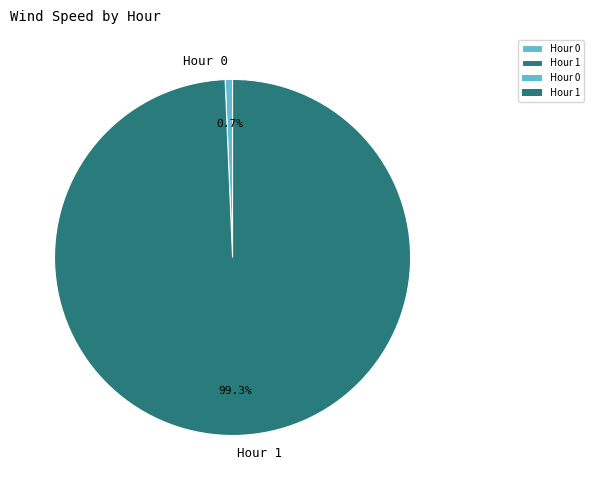

How many slices are in this pie chart?

2